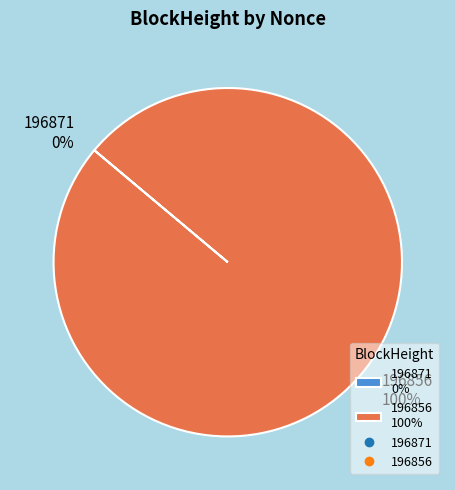

True or false: 196856 accounts for 100% of the total.

True